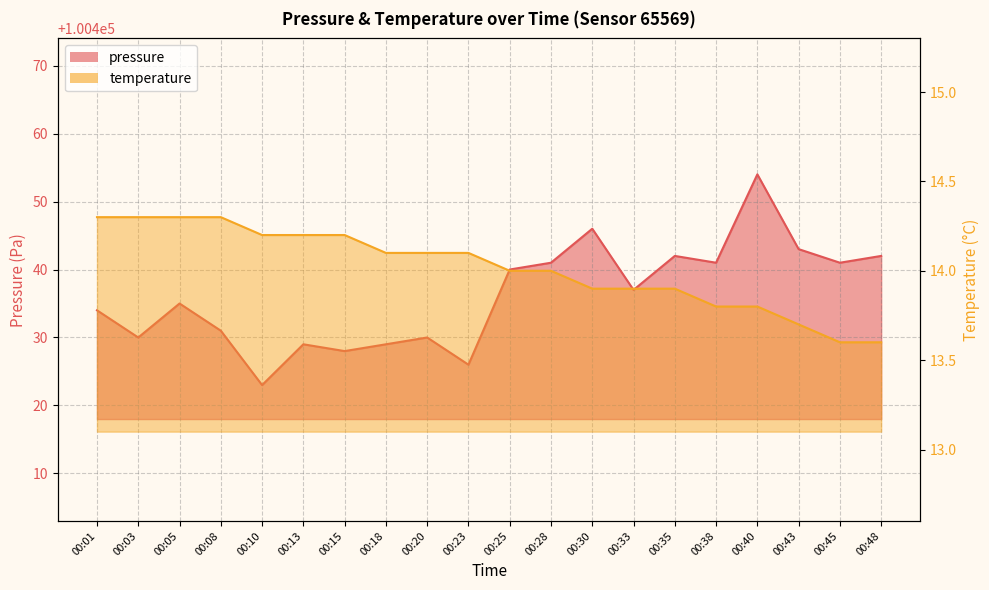

True or false: temperature and pressure cross at least once.

False